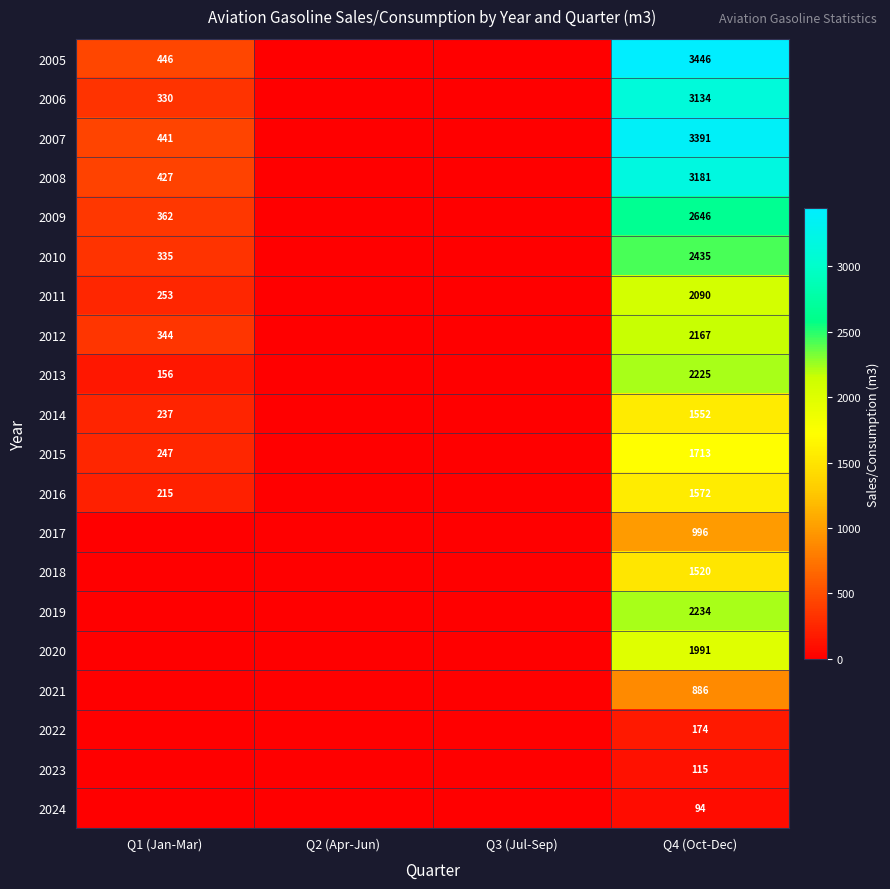

Is it true that 2010 equals 335 at Q1 (Jan-Mar)?

True